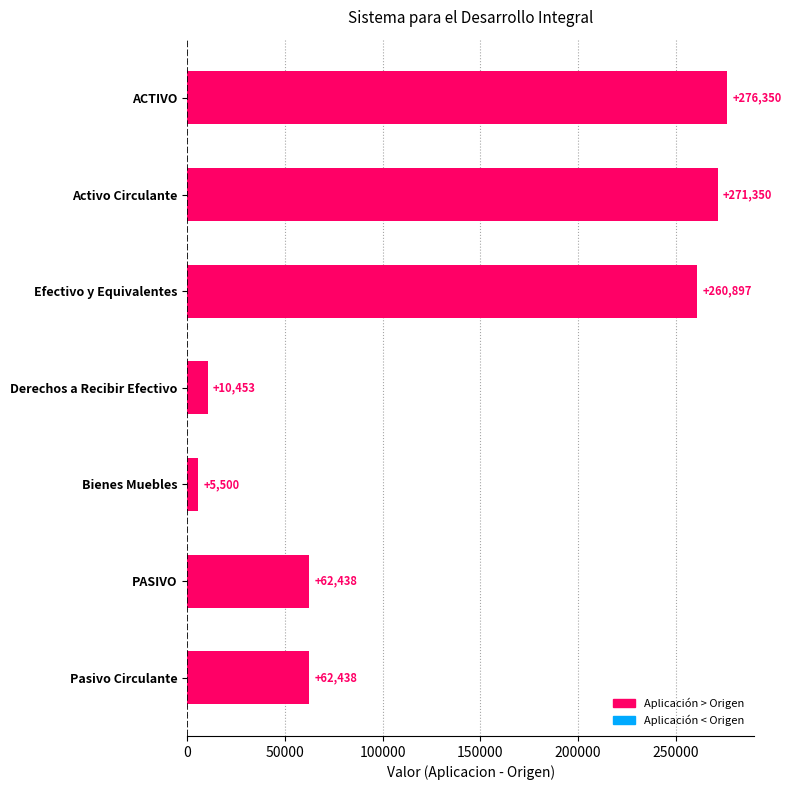

What is the label of the 4th bar from the bottom?

Derechos a Recibir Efectivo